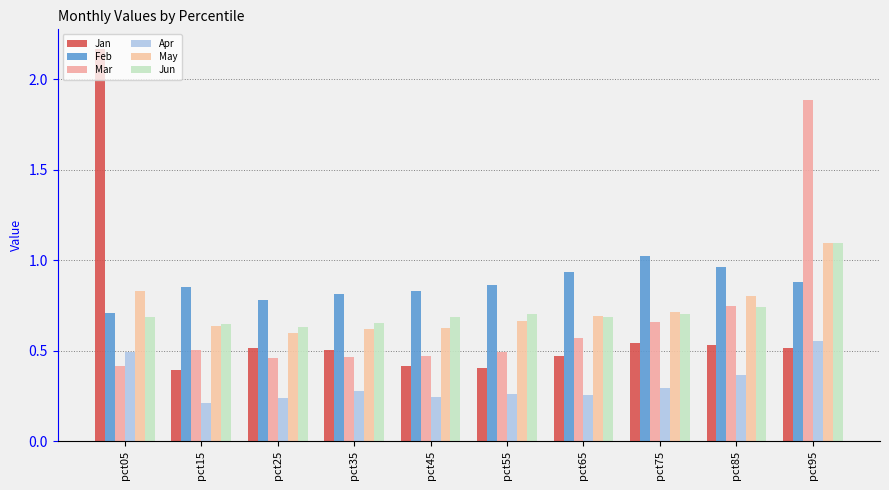

At which label is Apr closest to 0?

pct15